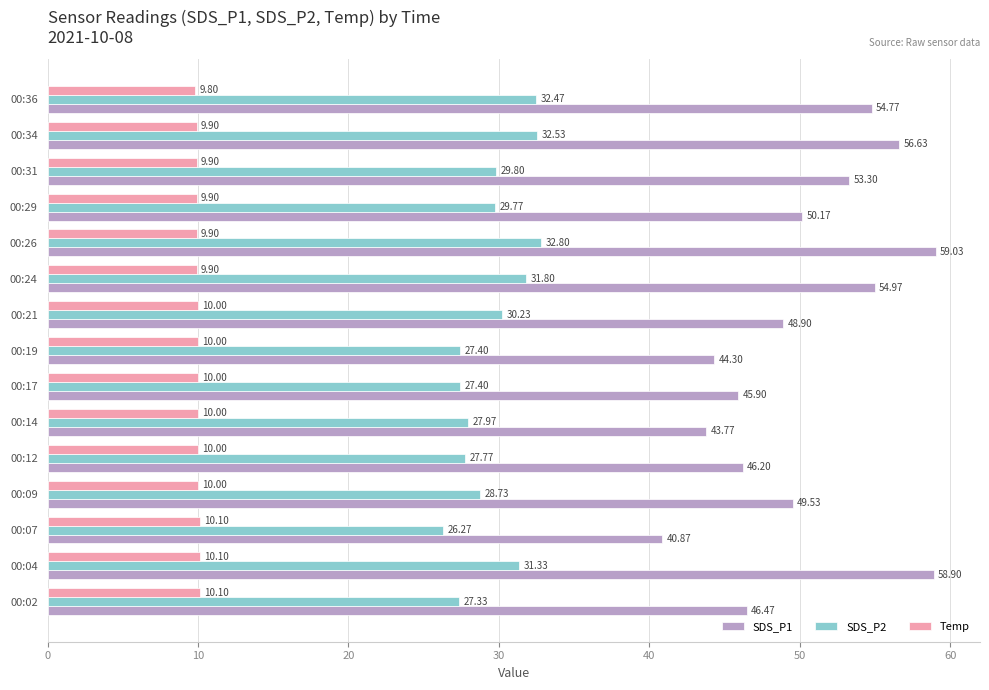

How many data points in SDS_P1 are above 49?

8